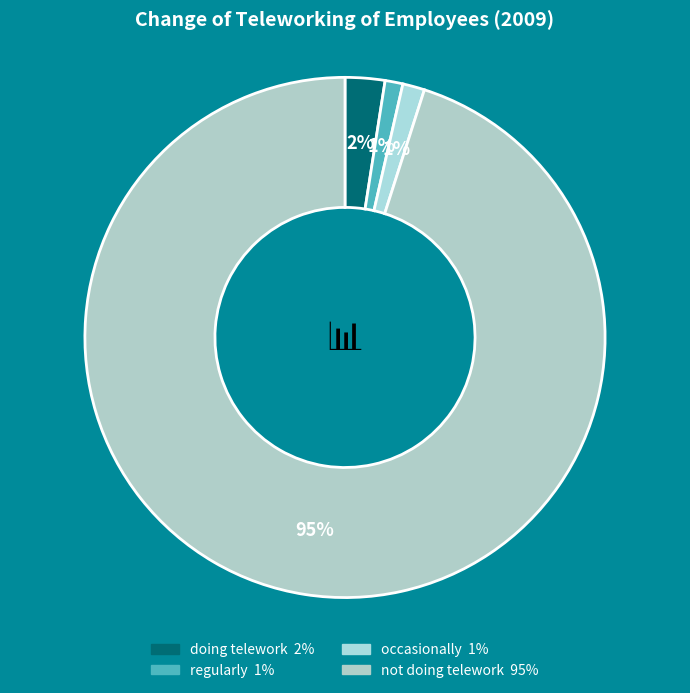

Do occasionally and regularly together represent more than half of the pie?

No